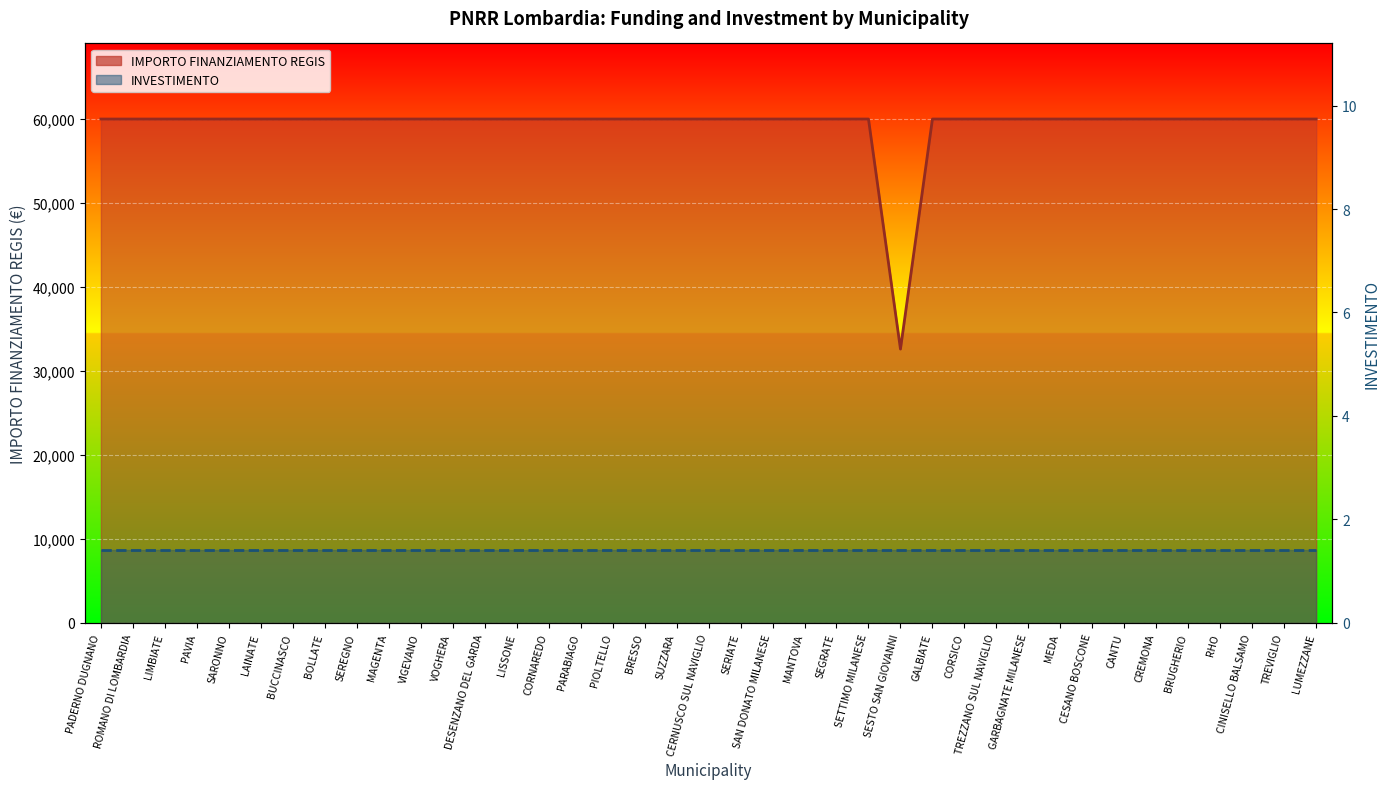

Approximately how many times larger is the value at RHO compared to BRUGHERIO?

1.0